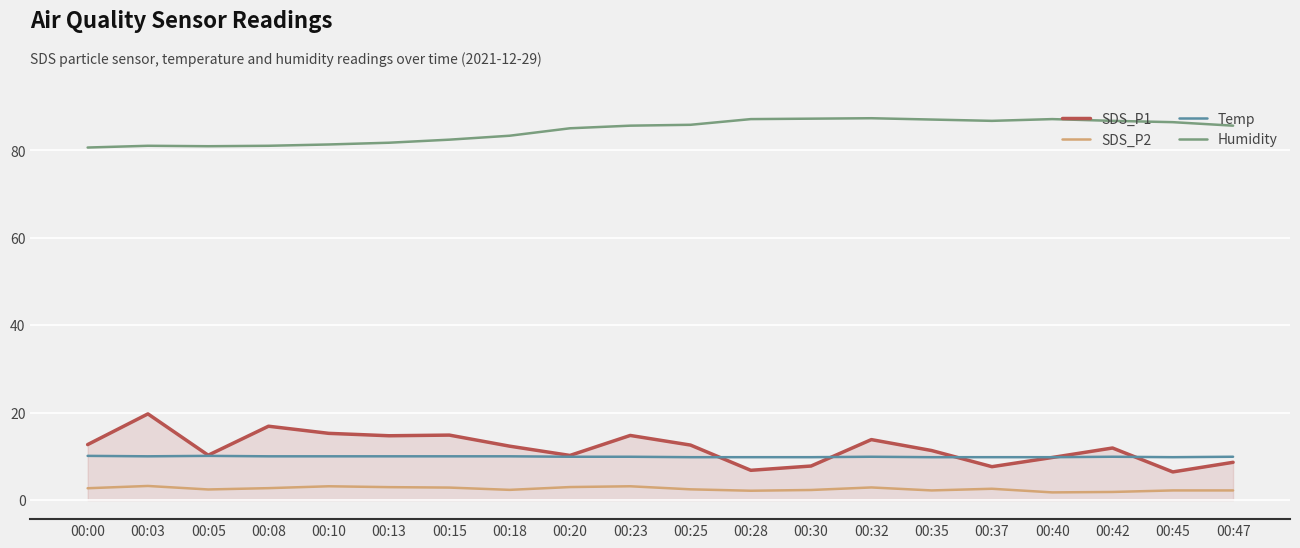

What value does the Humidity series have at 00:32?

87.3